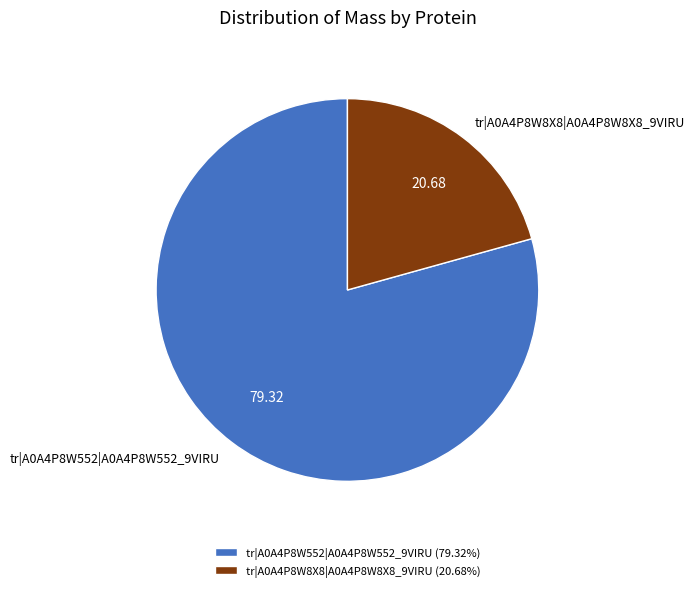

Is the sum of tr|A0A4P8W8X8|A0A4P8W8X8_9VIRU and tr|A0A4P8W552|A0A4P8W552_9VIRU greater than half?

Yes